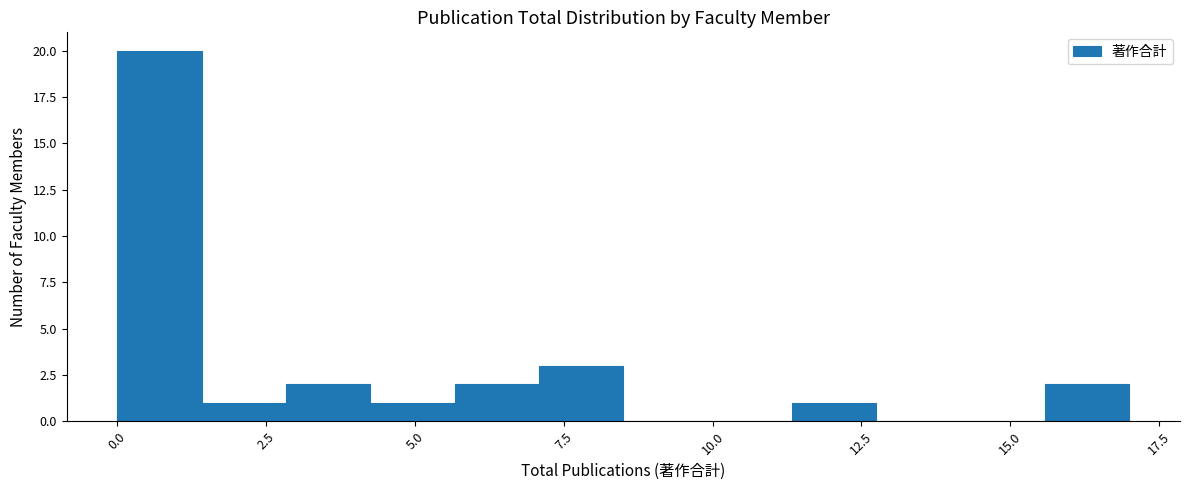

Read against the x-axis, roughly where is the centre of the tallest bar?

0.5